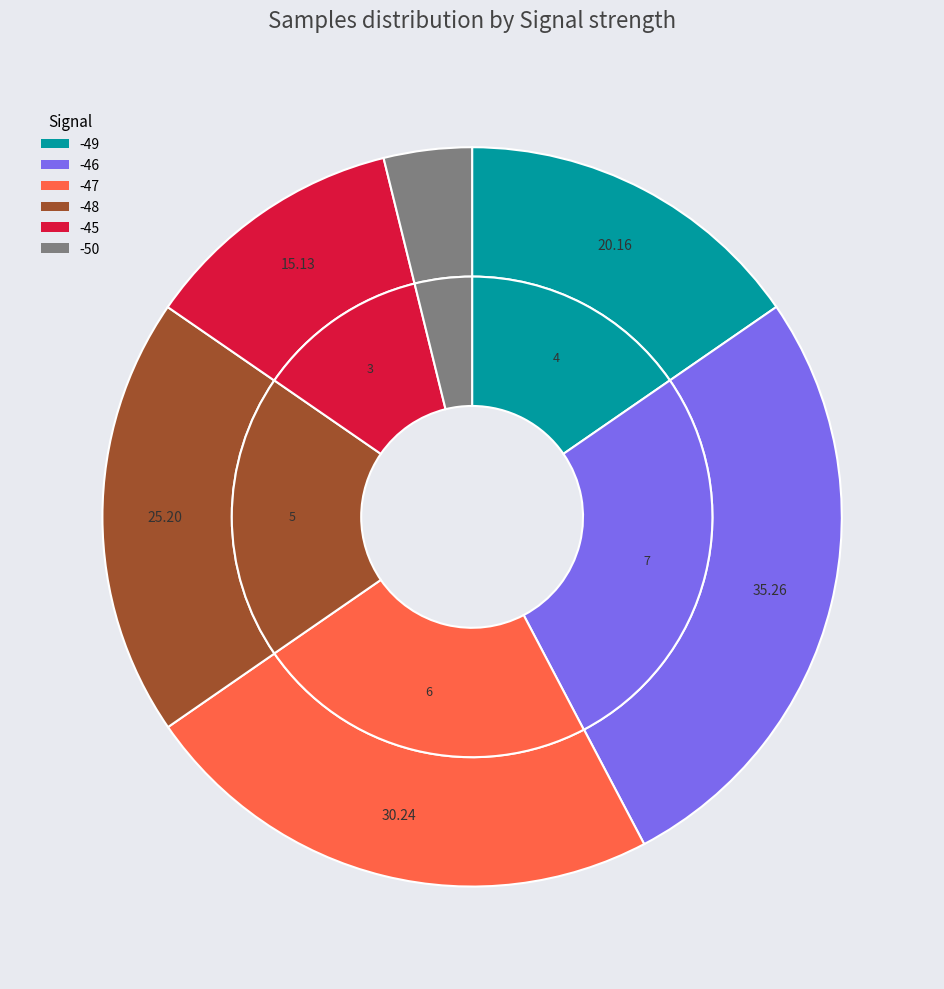

Does -46 account for over 50% of the chart?

No